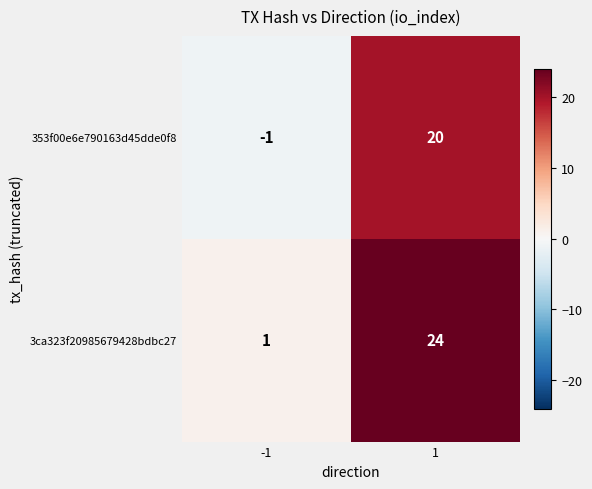

What is the difference between the highest and lowest values at 1?

4